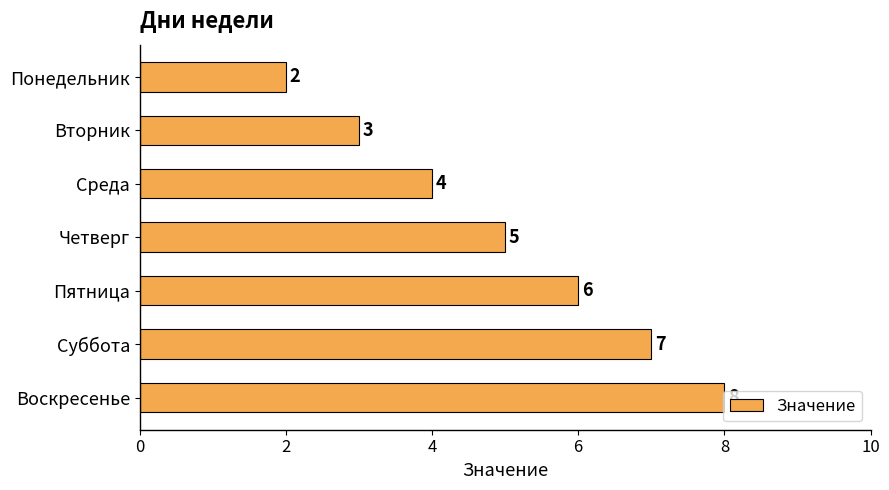

Where is the data nearest to the value 5?

Четверг